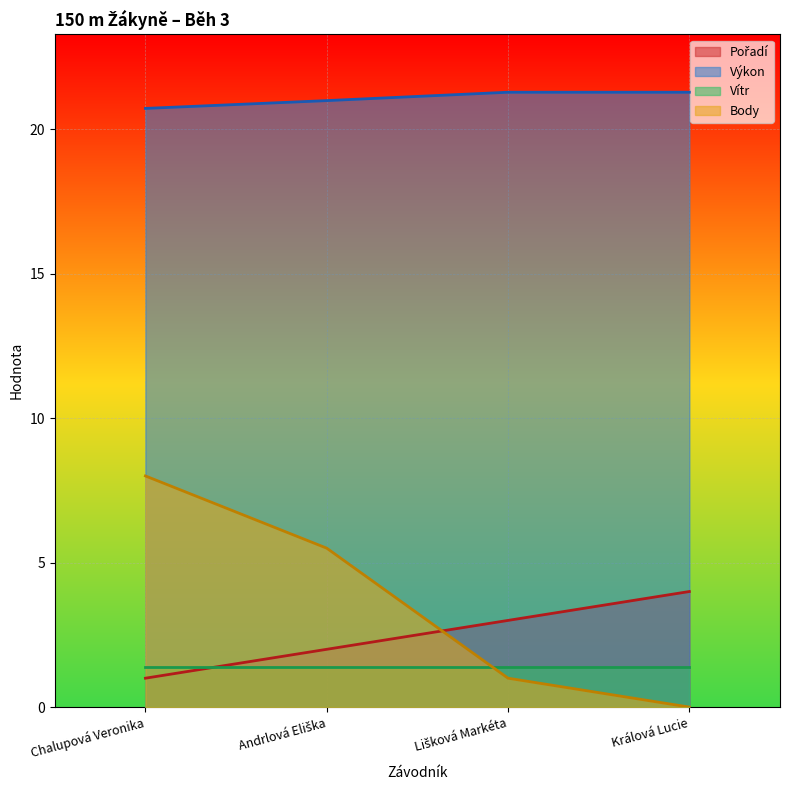

Between which two adjacent categories do Body and Pořadí first intersect?

Andrlová Eliška and Lišková Markéta